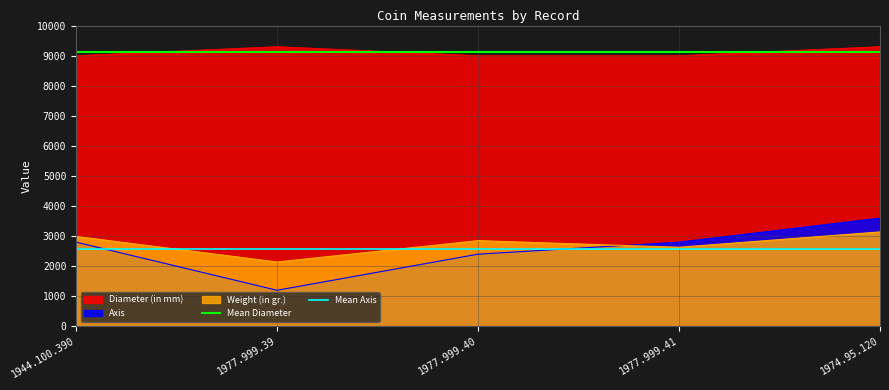

What value does the Weight (in gr.) series have at 1977.999.41?

2630